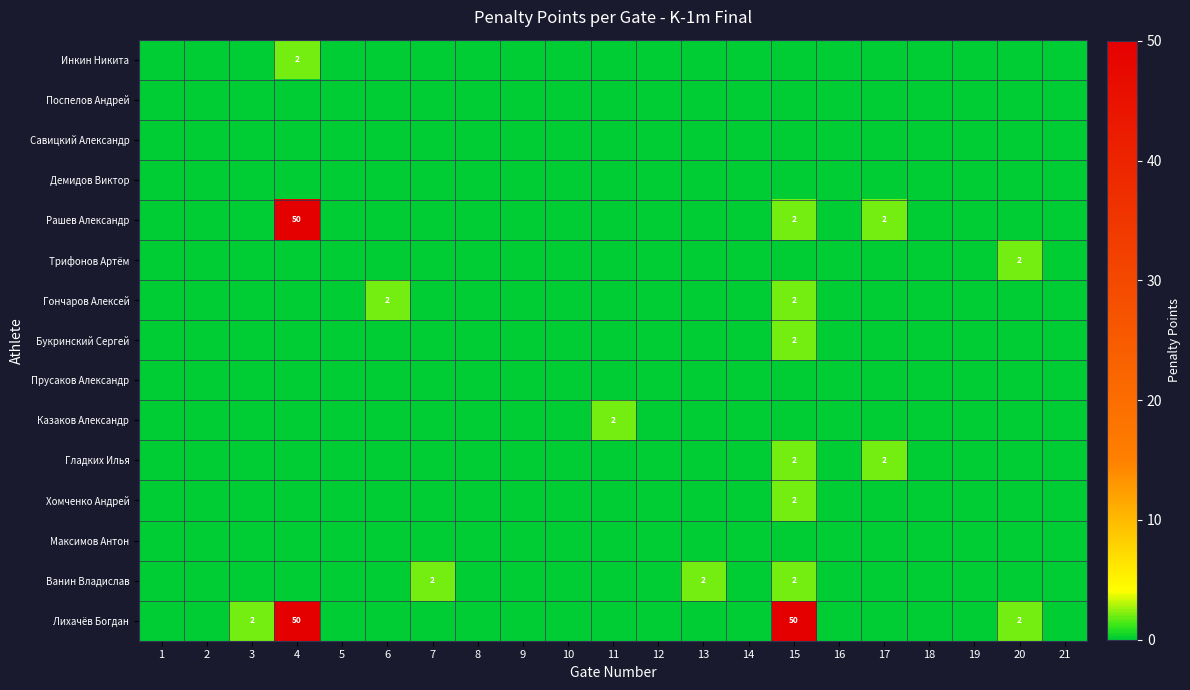

Count the number of data series in this chart.

15